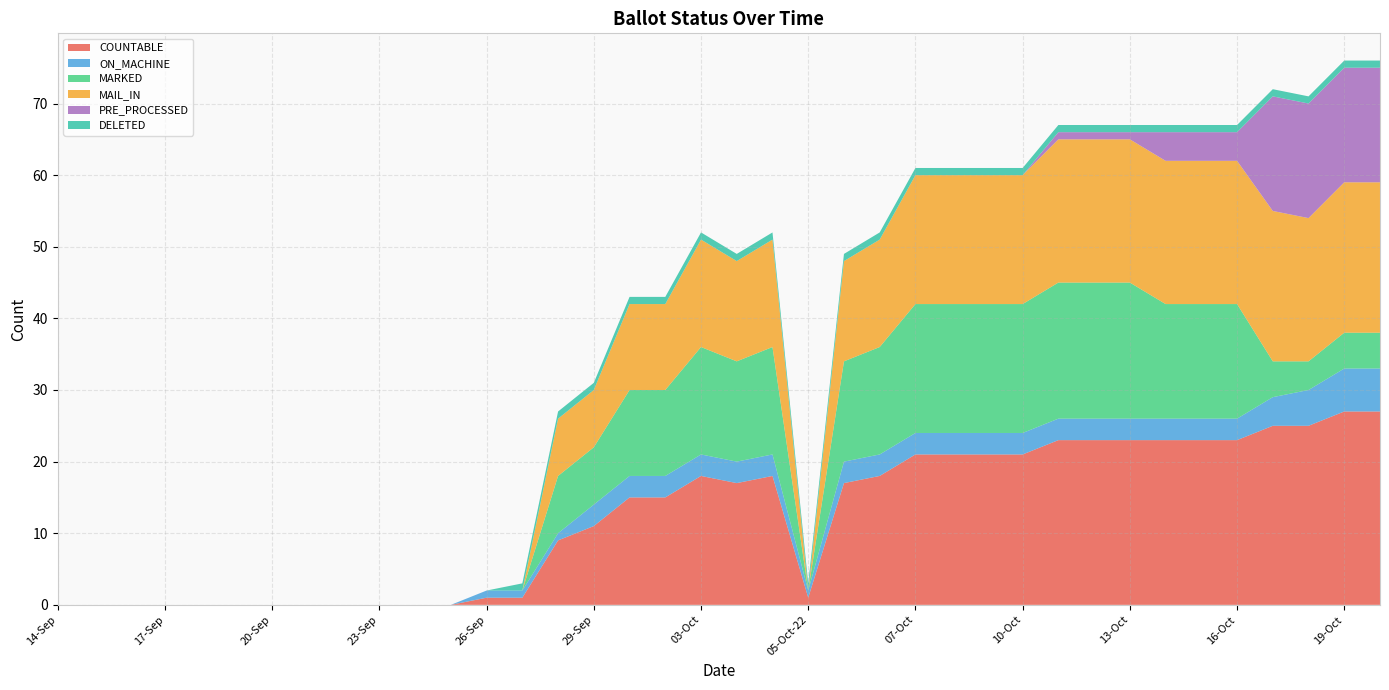

Reading left to right, extract all data points from this chart.

COUNTABLE: 14-Sep=0	15-Sep=0	16-Sep=0	17-Sep=0	18-Sep=0	19-Sep=0	20-Sep=0	21-Sep=0	22-Sep=0	23-Sep=0	24-Sep=0	25-Sep=0	26-Sep=1	27-Sep=1	28-Sep=9	29-Sep=11	30-Sep=15	02-Oct=15	03-Oct=18	04-Oct=17	05-Oct-14=18	05-Oct-22=1	06-Oct-06=17	06-Oct-14=18	07-Oct=21	08-Oct=21	09-Oct=21	10-Oct=21	11-Oct=23	12-Oct=23	13-Oct=23	14-Oct=23	15-Oct=23	16-Oct=23	17-Oct=25	18-Oct=25	19-Oct=27	20-Oct=27
ON_MACHINE: 14-Sep=0	15-Sep=0	16-Sep=0	17-Sep=0	18-Sep=0	19-Sep=0	20-Sep=0	21-Sep=0	22-Sep=0	23-Sep=0	24-Sep=0	25-Sep=0	26-Sep=1	27-Sep=1	28-Sep=1	29-Sep=3	30-Sep=3	02-Oct=3	03-Oct=3	04-Oct=3	05-Oct-14=3	05-Oct-22=1	06-Oct-06=3	06-Oct-14=3	07-Oct=3	08-Oct=3	09-Oct=3	10-Oct=3	11-Oct=3	12-Oct=3	13-Oct=3	14-Oct=3	15-Oct=3	16-Oct=3	17-Oct=4	18-Oct=5	19-Oct=6	20-Oct=6
MARKED: 14-Sep=0	15-Sep=0	16-Sep=0	17-Sep=0	18-Sep=0	19-Sep=0	20-Sep=0	21-Sep=0	22-Sep=0	23-Sep=0	24-Sep=0	25-Sep=0	26-Sep=0	27-Sep=0	28-Sep=8	29-Sep=8	30-Sep=12	02-Oct=12	03-Oct=15	04-Oct=14	05-Oct-14=15	05-Oct-22=0	06-Oct-06=14	06-Oct-14=15	07-Oct=18	08-Oct=18	09-Oct=18	10-Oct=18	11-Oct=19	12-Oct=19	13-Oct=19	14-Oct=16	15-Oct=16	16-Oct=16	17-Oct=5	18-Oct=4	19-Oct=5	20-Oct=5
MAIL_IN: 14-Sep=0	15-Sep=0	16-Sep=0	17-Sep=0	18-Sep=0	19-Sep=0	20-Sep=0	21-Sep=0	22-Sep=0	23-Sep=0	24-Sep=0	25-Sep=0	26-Sep=0	27-Sep=0	28-Sep=8	29-Sep=8	30-Sep=12	02-Oct=12	03-Oct=15	04-Oct=14	05-Oct-14=15	05-Oct-22=0	06-Oct-06=14	06-Oct-14=15	07-Oct=18	08-Oct=18	09-Oct=18	10-Oct=18	11-Oct=20	12-Oct=20	13-Oct=20	14-Oct=20	15-Oct=20	16-Oct=20	17-Oct=21	18-Oct=20	19-Oct=21	20-Oct=21
PRE_PROCESSED: 14-Sep=0	15-Sep=0	16-Sep=0	17-Sep=0	18-Sep=0	19-Sep=0	20-Sep=0	21-Sep=0	22-Sep=0	23-Sep=0	24-Sep=0	25-Sep=0	26-Sep=0	27-Sep=0	28-Sep=0	29-Sep=0	30-Sep=0	02-Oct=0	03-Oct=0	04-Oct=0	05-Oct-14=0	05-Oct-22=0	06-Oct-06=0	06-Oct-14=0	07-Oct=0	08-Oct=0	09-Oct=0	10-Oct=0	11-Oct=1	12-Oct=1	13-Oct=1	14-Oct=4	15-Oct=4	16-Oct=4	17-Oct=16	18-Oct=16	19-Oct=16	20-Oct=16
DELETED: 14-Sep=0	15-Sep=0	16-Sep=0	17-Sep=0	18-Sep=0	19-Sep=0	20-Sep=0	21-Sep=0	22-Sep=0	23-Sep=0	24-Sep=0	25-Sep=0	26-Sep=0	27-Sep=1	28-Sep=1	29-Sep=1	30-Sep=1	02-Oct=1	03-Oct=1	04-Oct=1	05-Oct-14=1	05-Oct-22=1	06-Oct-06=1	06-Oct-14=1	07-Oct=1	08-Oct=1	09-Oct=1	10-Oct=1	11-Oct=1	12-Oct=1	13-Oct=1	14-Oct=1	15-Oct=1	16-Oct=1	17-Oct=1	18-Oct=1	19-Oct=1	20-Oct=1